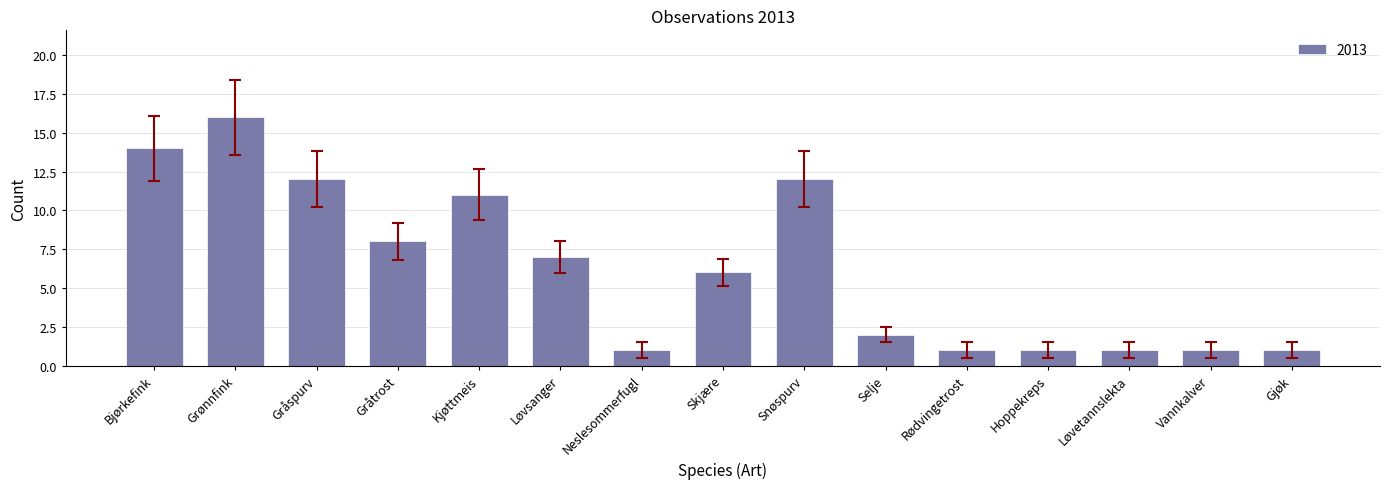

The value at Bjørkefink is 14. True or false?

True